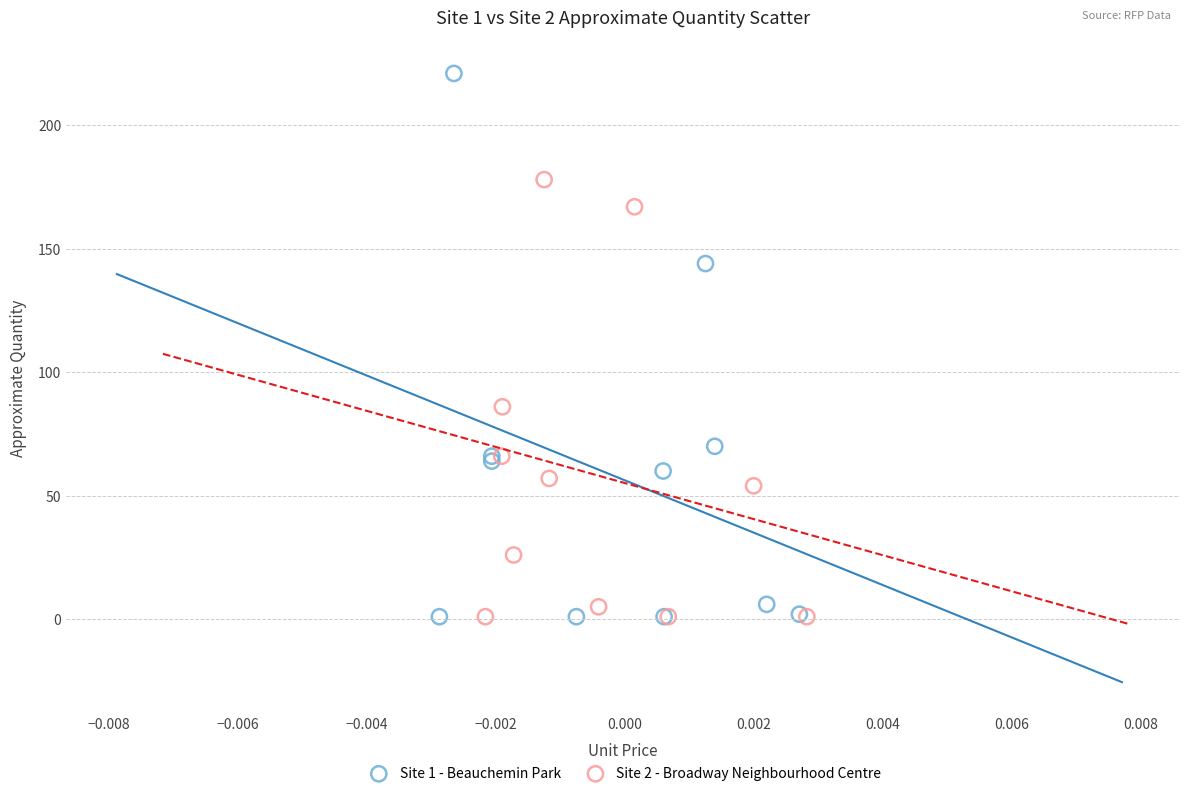

Which series reaches the maximum Y coordinate?

Site 1 - Beauchemin Park